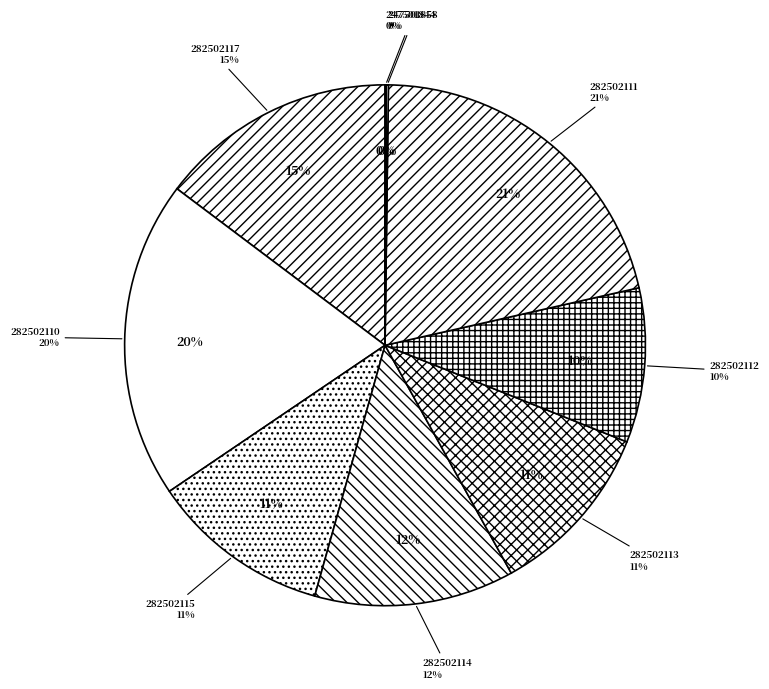

Does 247501858 represent more than half of the total?

No